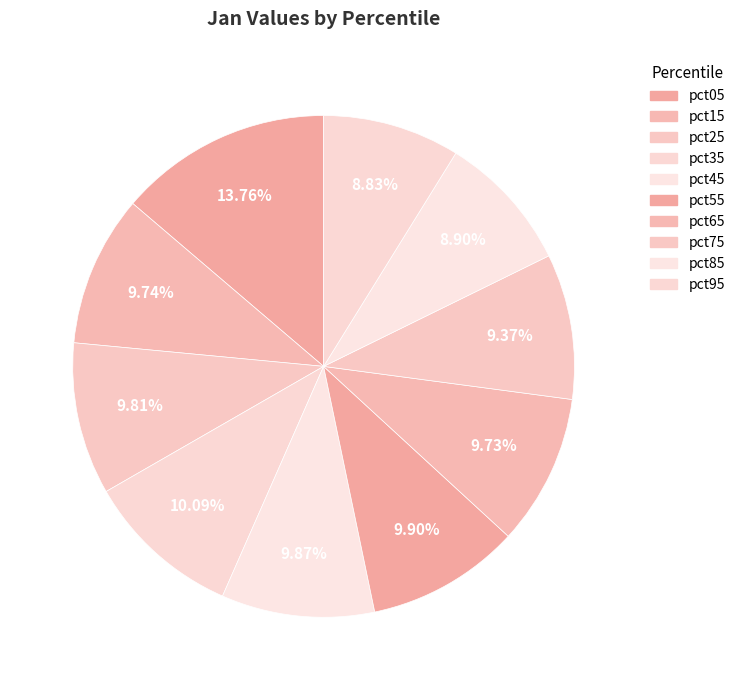

Does pct85 account for over 50% of the chart?

No